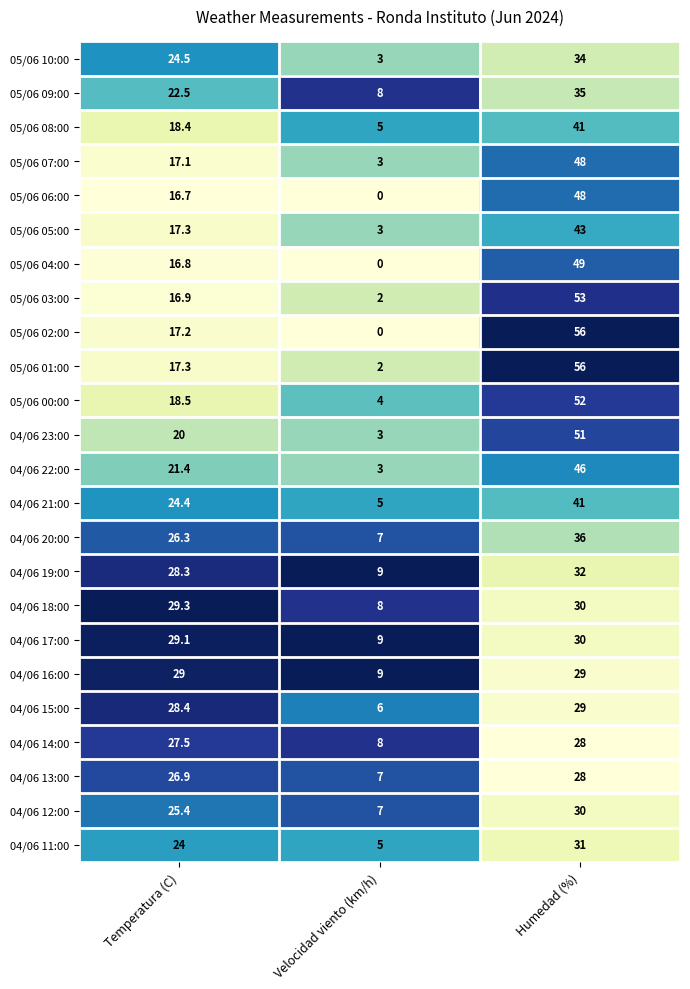

At which label is 05/06 10:00 closest to 18?

Temperatura (C)